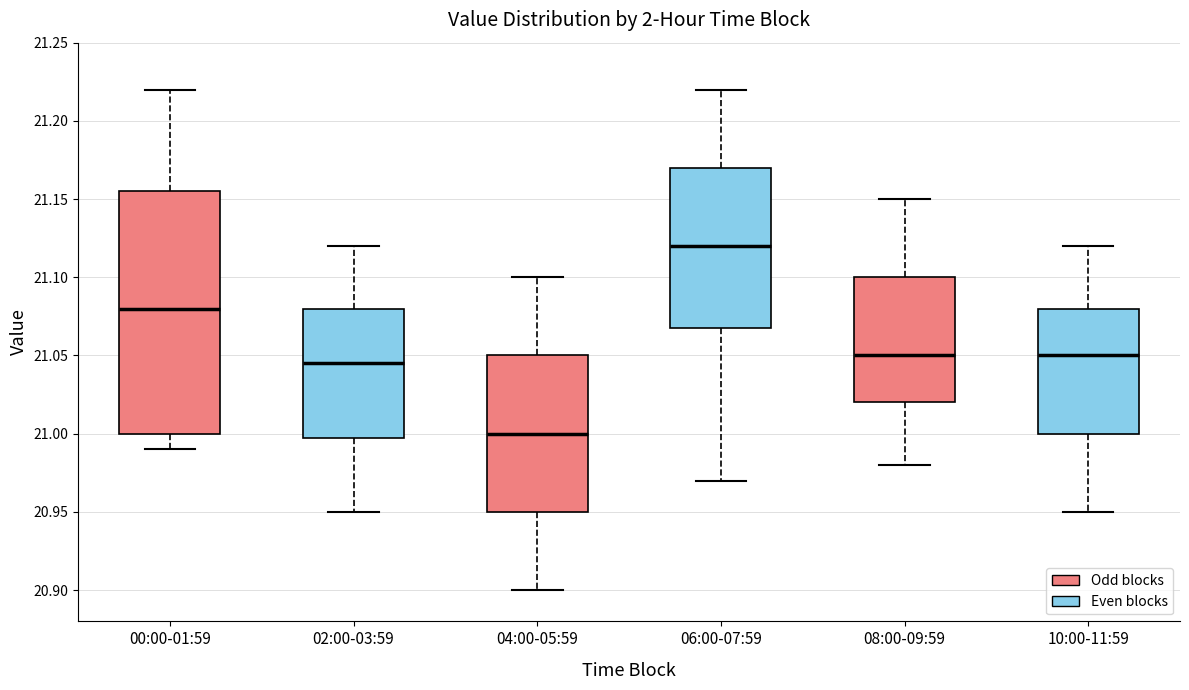

Reading left to right, transcribe this box plot: for each box, give where its median line is, the range the box spans, and where its two whiskers end, as read against the y-axis. The values are not printed on the chart, so give them approximately, as read against the axis.

00:00-01:59: median 21.080, box 21.000 to 21.155, whiskers 20.990 to 21.220
02:00-03:59: median 21.045, box 21.000 to 21.080, whiskers 20.950 to 21.120
04:00-05:59: median 21.000, box 20.950 to 21.050, whiskers 20.900 to 21.100
06:00-07:59: median 21.120, box 21.070 to 21.170, whiskers 20.970 to 21.220
08:00-09:59: median 21.050, box 21.020 to 21.100, whiskers 20.980 to 21.150
10:00-11:59: median 21.050, box 21.000 to 21.080, whiskers 20.950 to 21.120